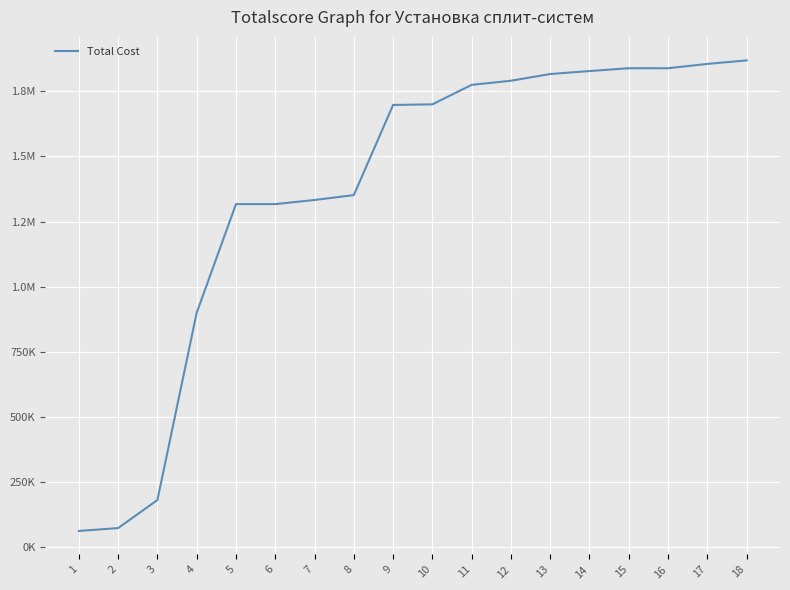

Where is the first local minimum?

16